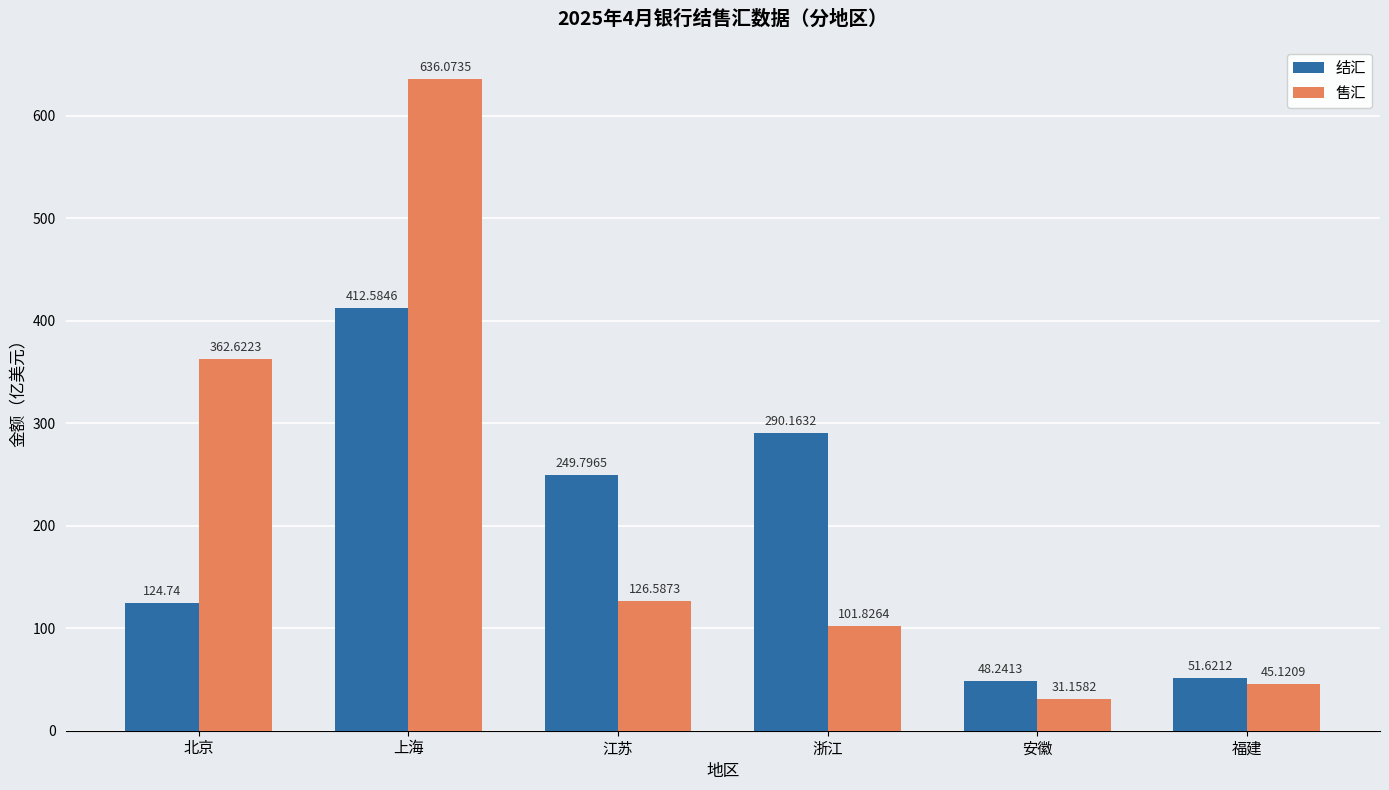

Reading left to right, list all the values displayed in this chart.

结汇: 124.7	412.6	249.8	290.2	48.2	51.6
售汇: 362.6	636.1	126.6	101.8	31.2	45.1